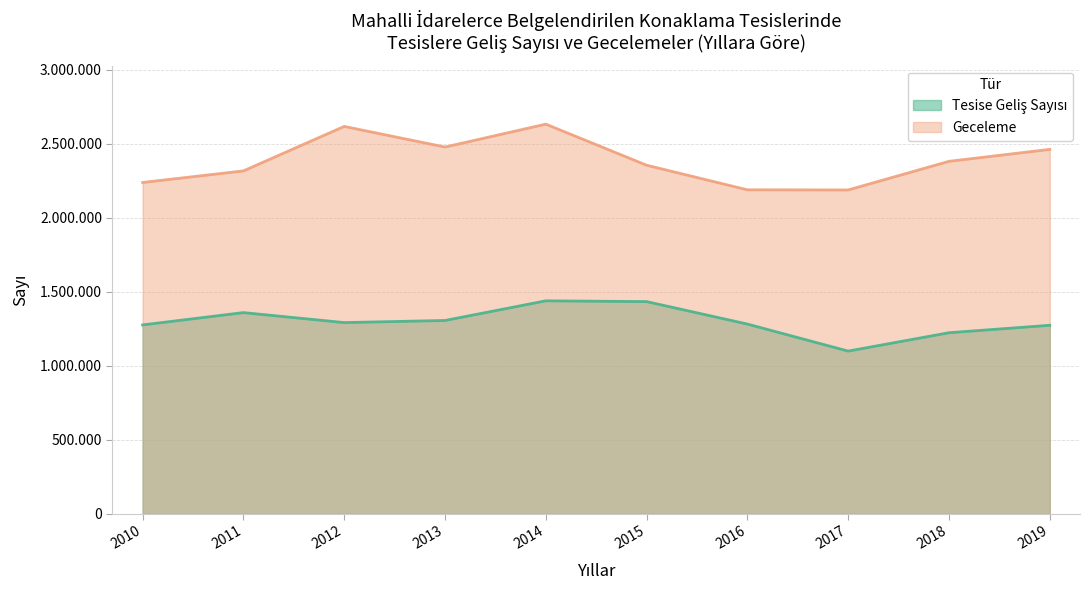

Which series has the widest spread of values?

Geceleme